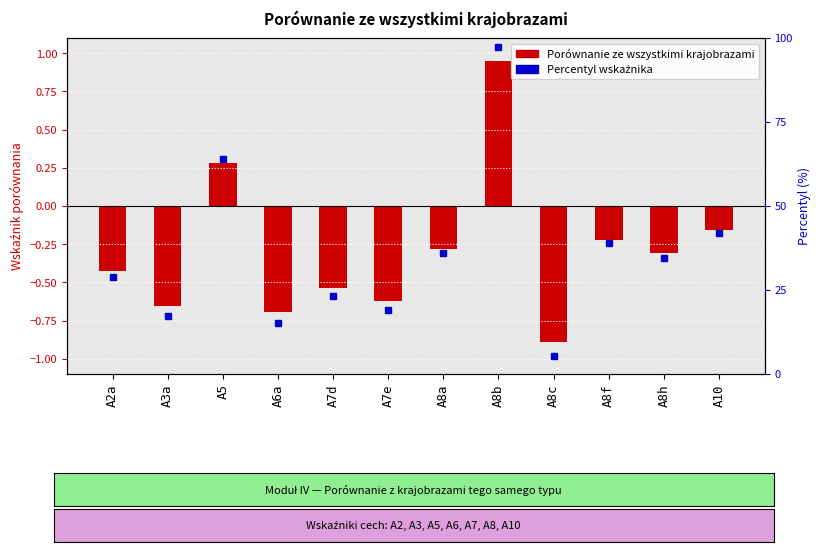

What is the label of the 12th bar from the right?

A2a